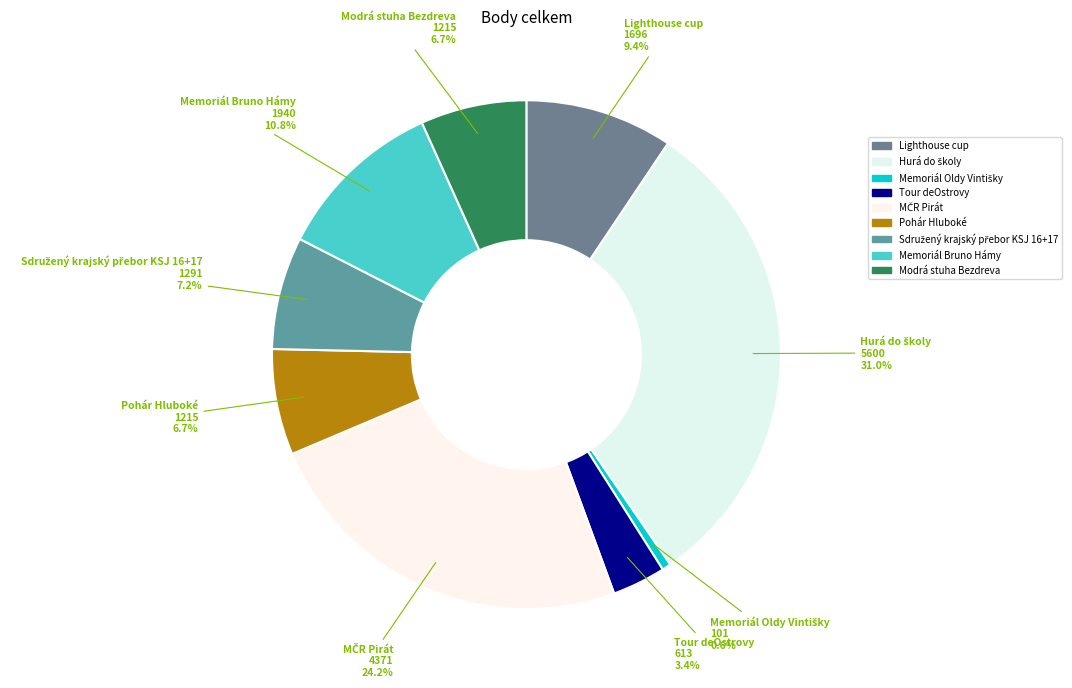

The Tour deOstrovy slice represents 13% of the pie. True or false?

False